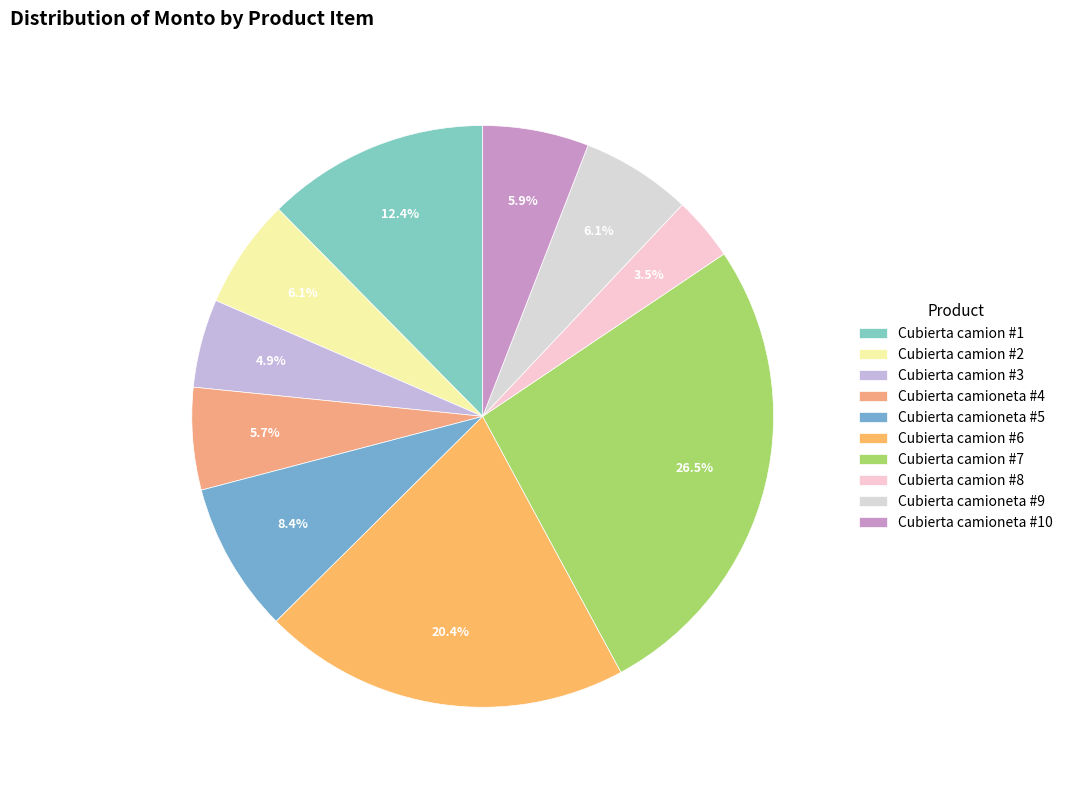

Approximately how many times larger is the value at Cubierta camion #2 compared to Cubierta camion #6?

0.3